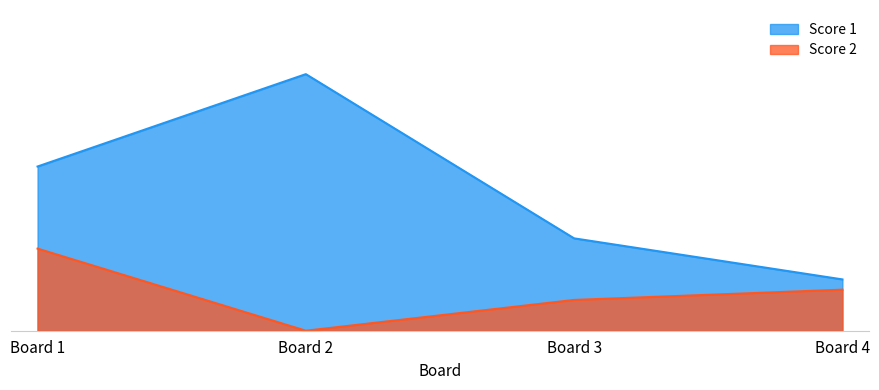

True or false: Score 1 and Score 2 intersect in this chart.

False